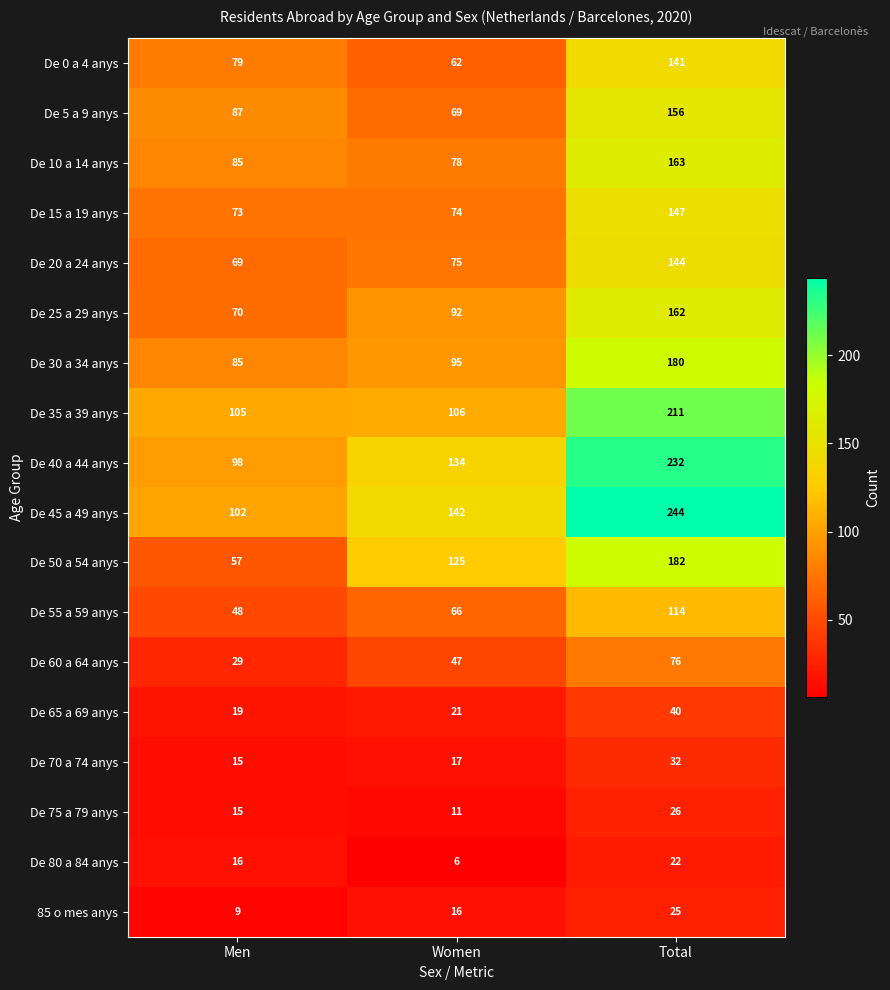

Count the number of data series in this chart.

18